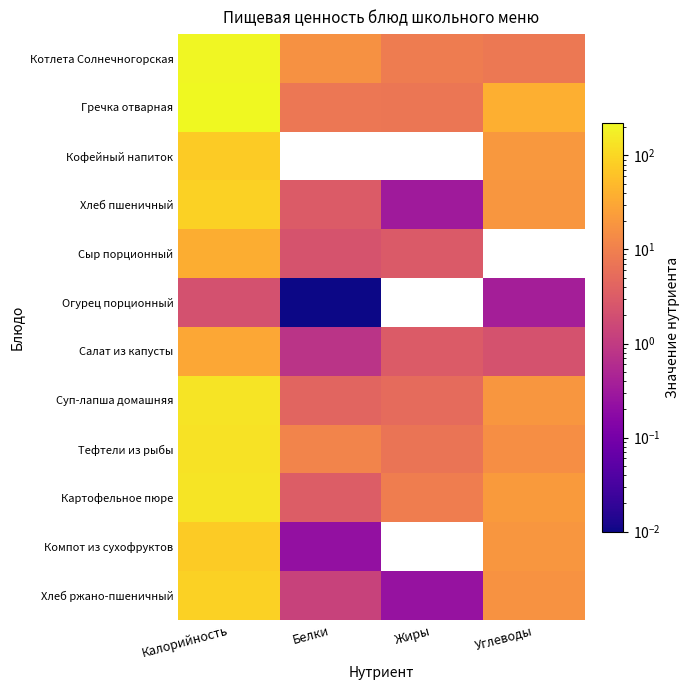

What is the highest value of the Хлеб ржано-пшеничный series?

90.5